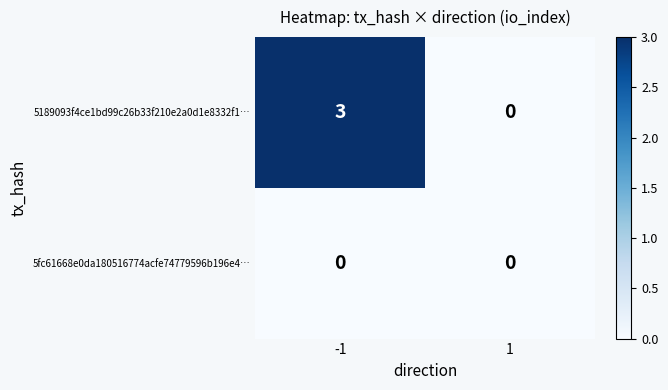

What is the highest value of the 5189093f4ce1bd99c26b33f210e2a0d1e8332f1… series?

3